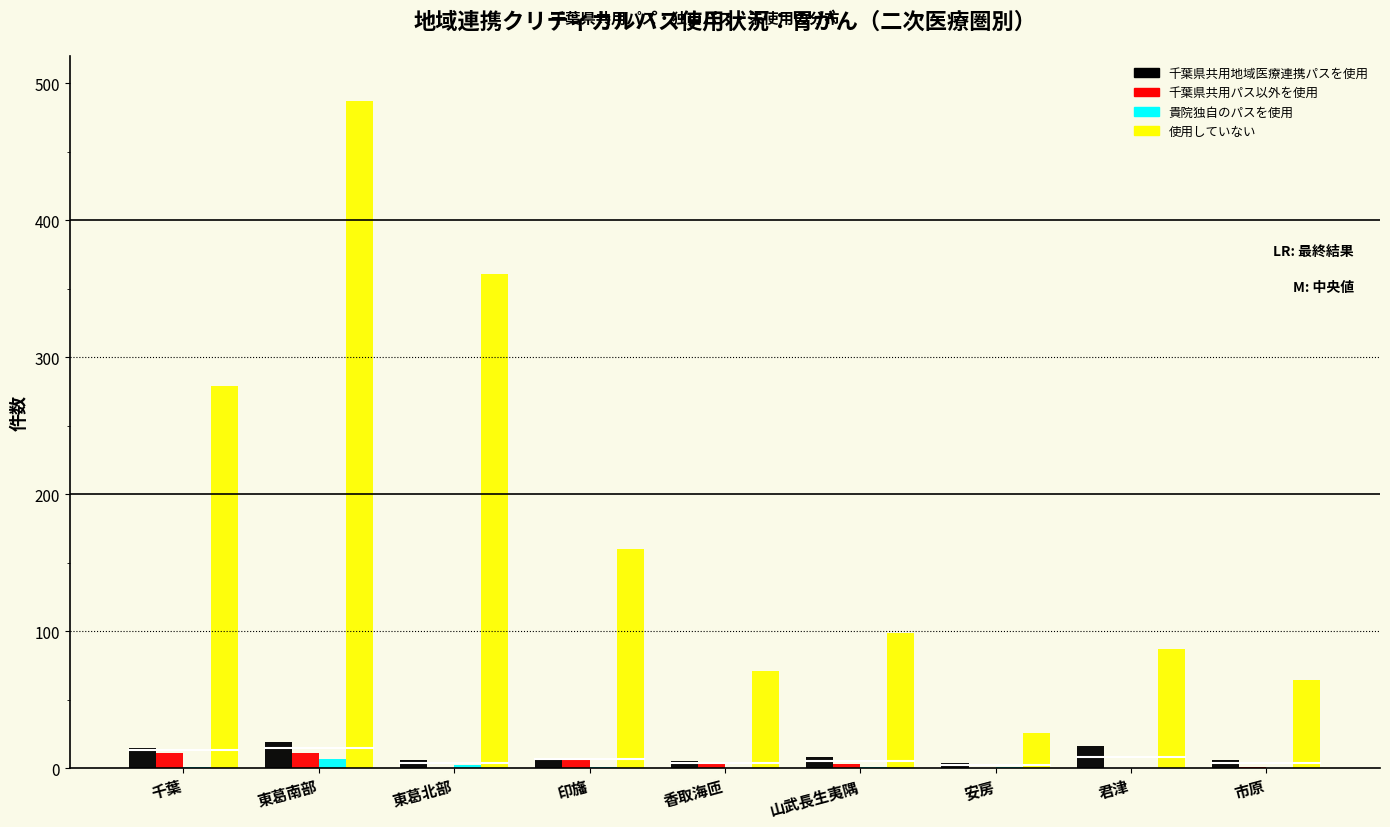

At which label does 使用していない reach its peak?

東葛南部